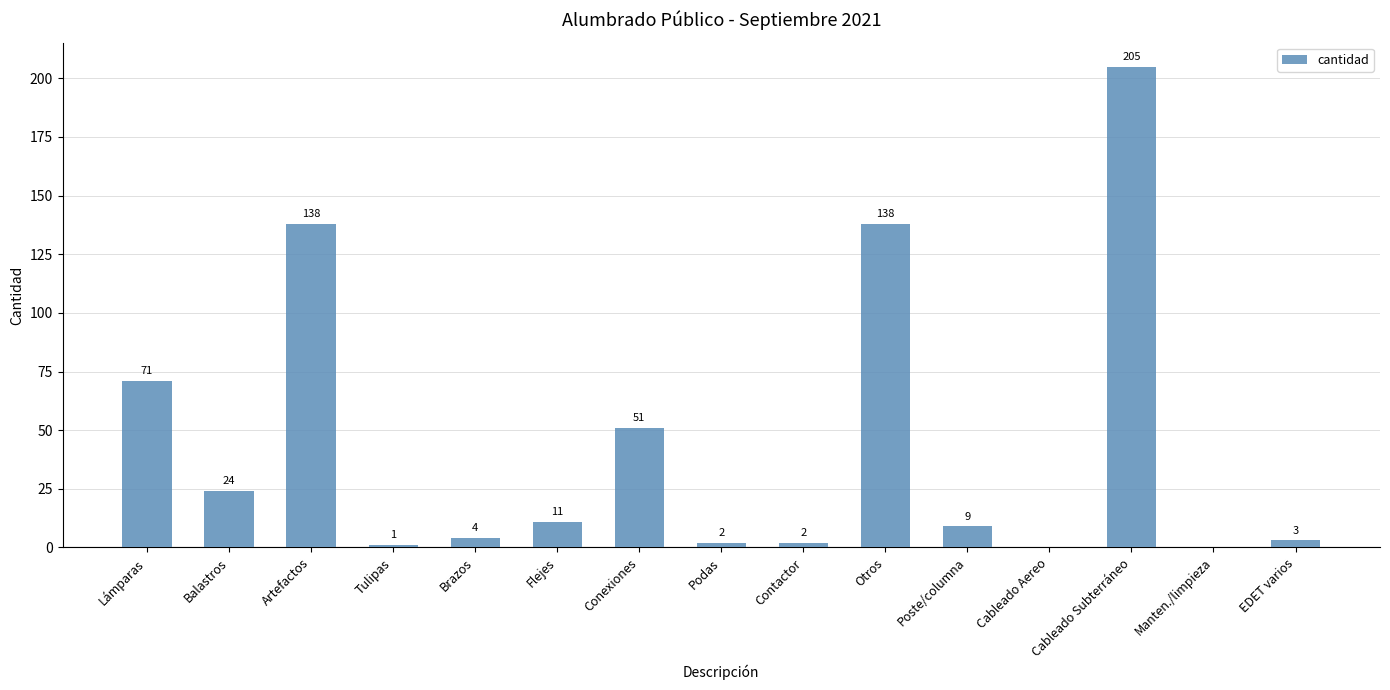

What is the change in value from Balastros to Artefactos?

+114